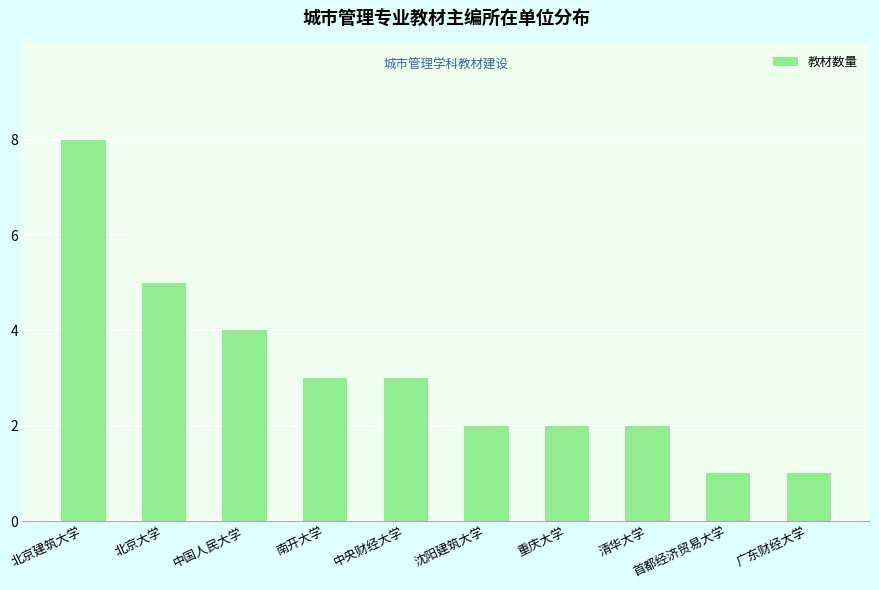

What is the difference between the values at 北京建筑大学 and 南开大学?

5